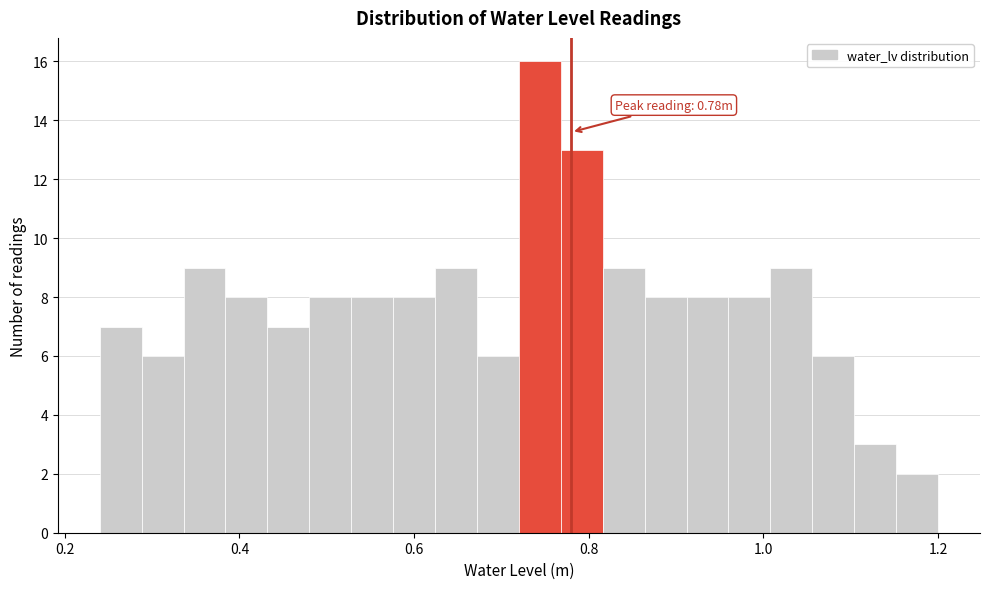

Read against the x-axis, roughly where is the centre of the tallest bar?

0.74